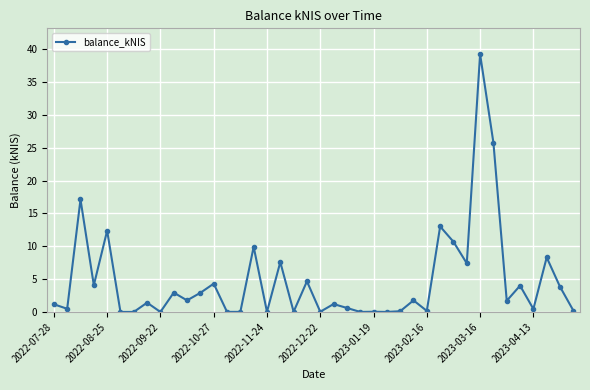

What is the greatest value displayed?

39.2